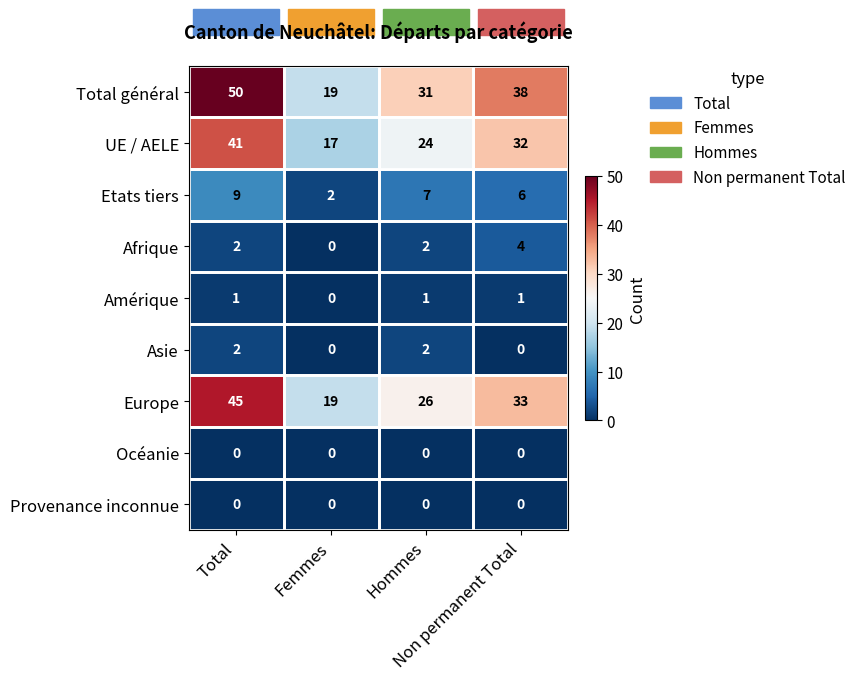

What is the maximum value shown in the chart?

50